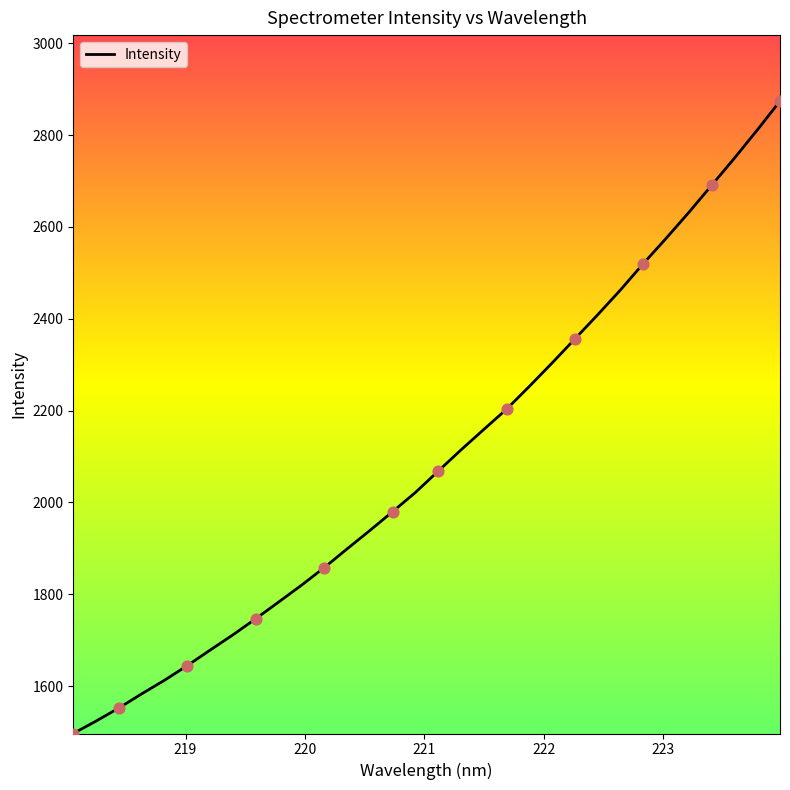

What is the difference between the maximum and minimum values?

1377.2